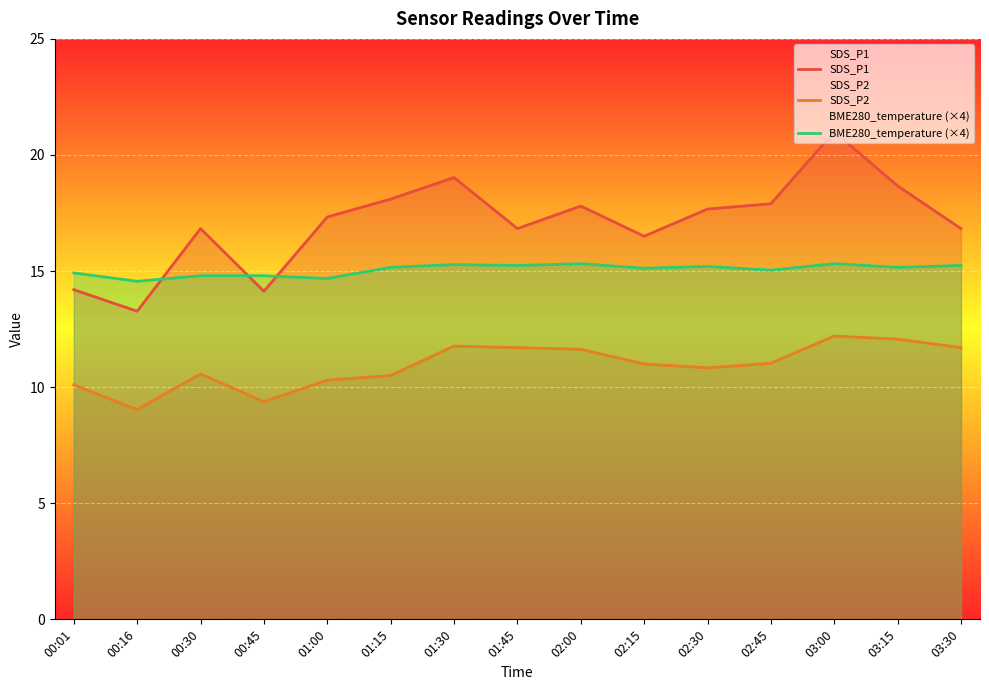

Rank the series by their average value, from lowest to highest.

SDS_P2, BME280_temperature (×4), SDS_P1